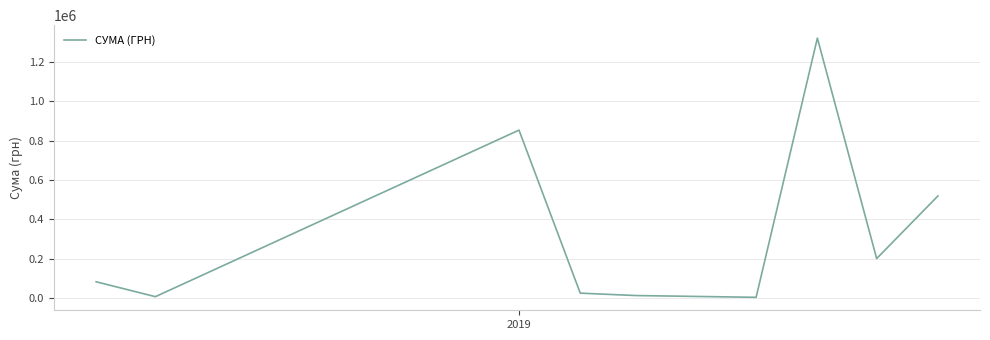

What is the maximum value shown in the chart?

1320910.0